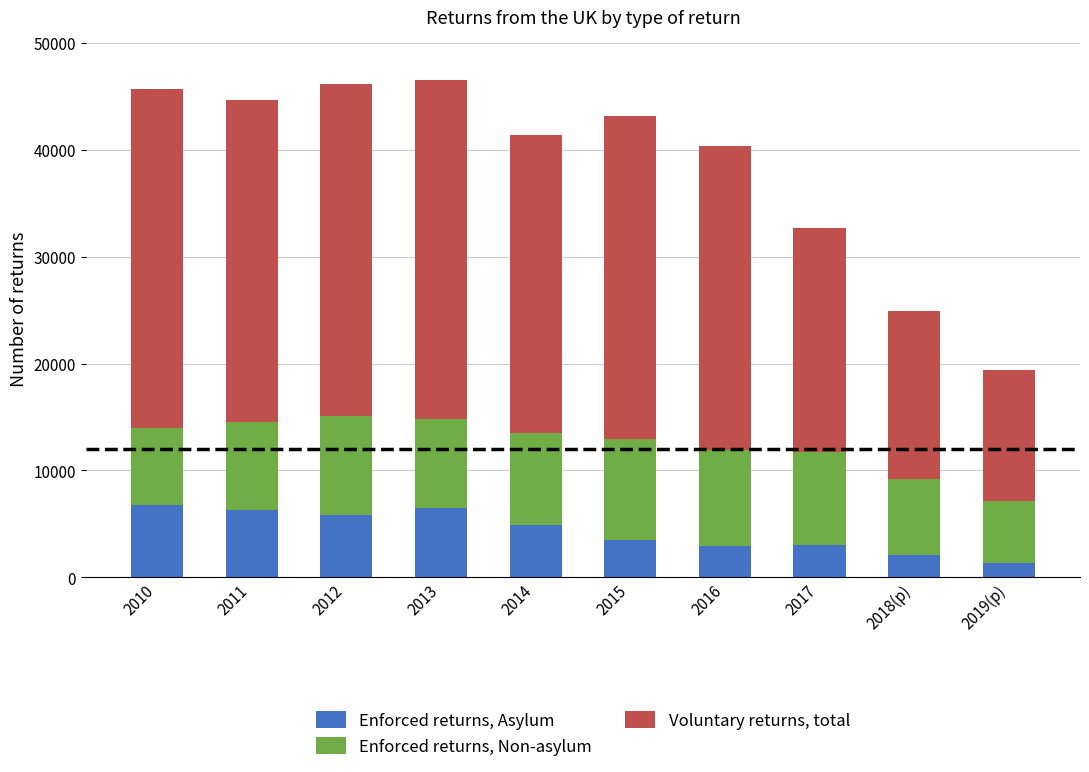

The Enforced returns, Asylum series shows 4935 at 2016. True or false?

False